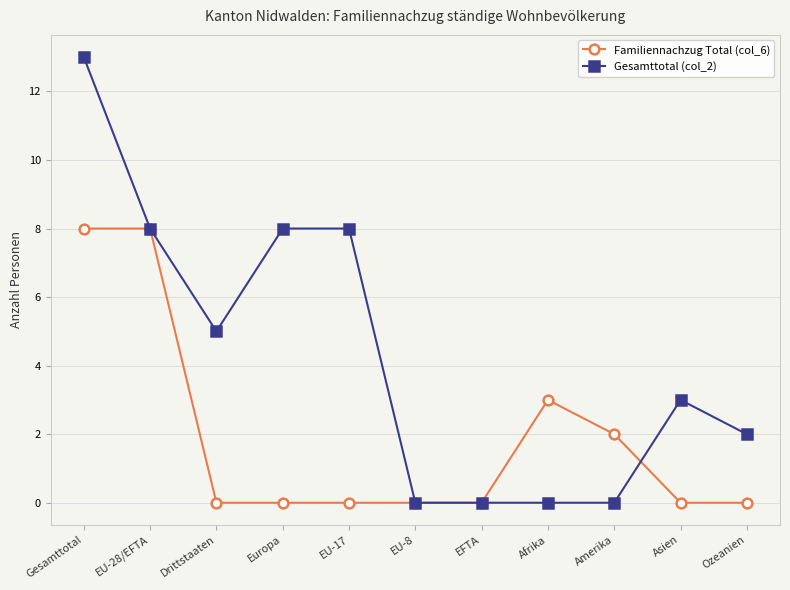

Rank the series at Europa from lowest to highest value.

Familiennachzug Total (col_6), Gesamttotal (col_2)